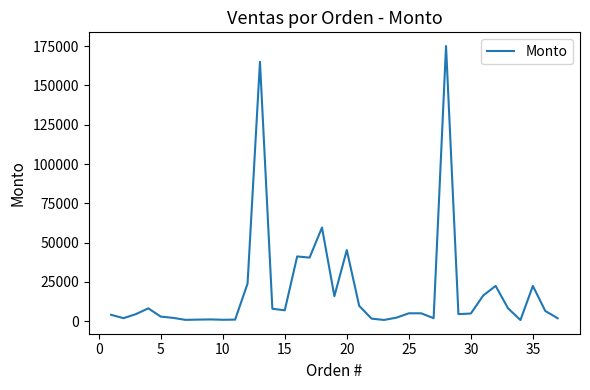

What is the difference between the maximum and minimum values?

174175.0